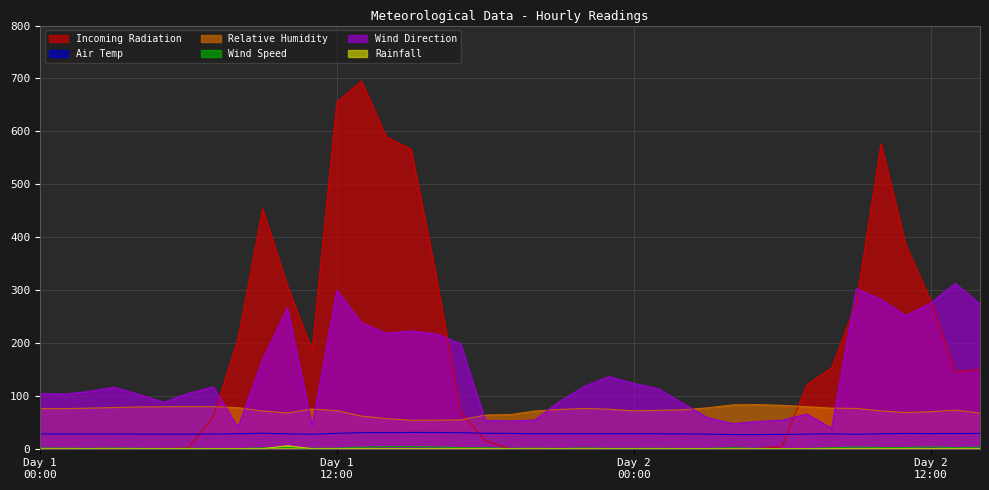

Which series has the widest spread of values?

Incoming Radiation